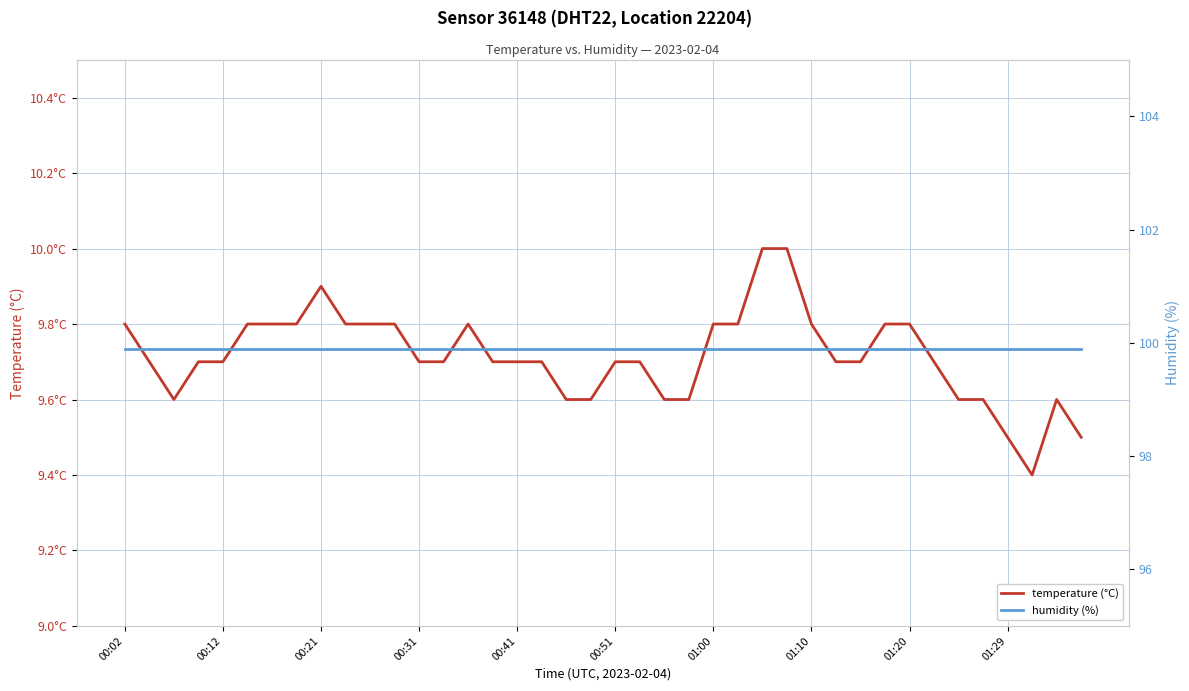

True or false: temperature (°C) has a value of 15.3 at 30.

False